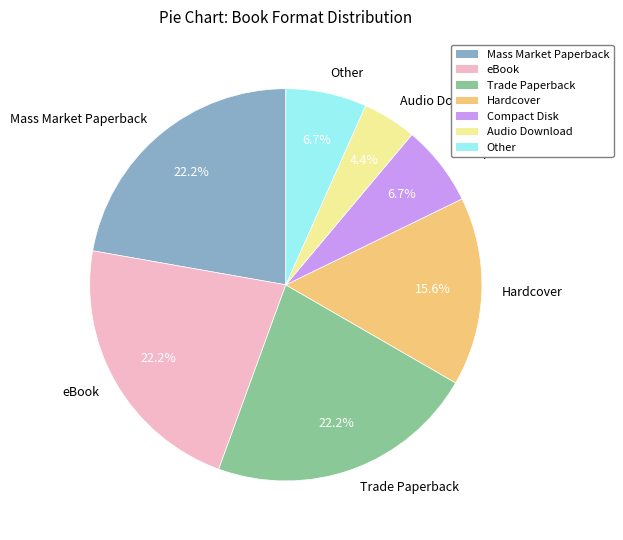

How many segments does this pie chart have?

7